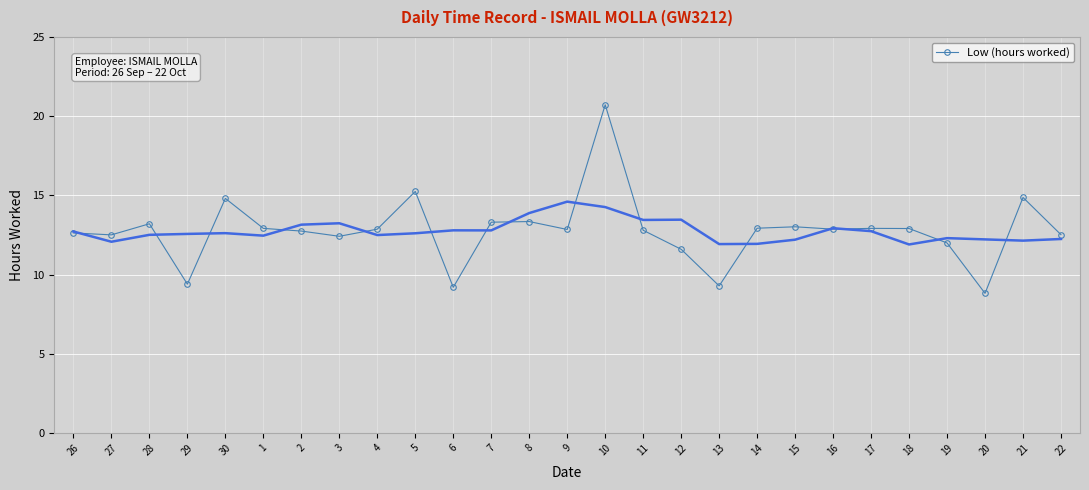

Rank the categories by value from highest to lowest.

10, 5, 21, 30, 8, 7, 28, 15, 14, 1, 17, 18, 4, 16, 9, 11, 2, 26, 22, 27, 3, 19, 12, 29, 13, 6, 20